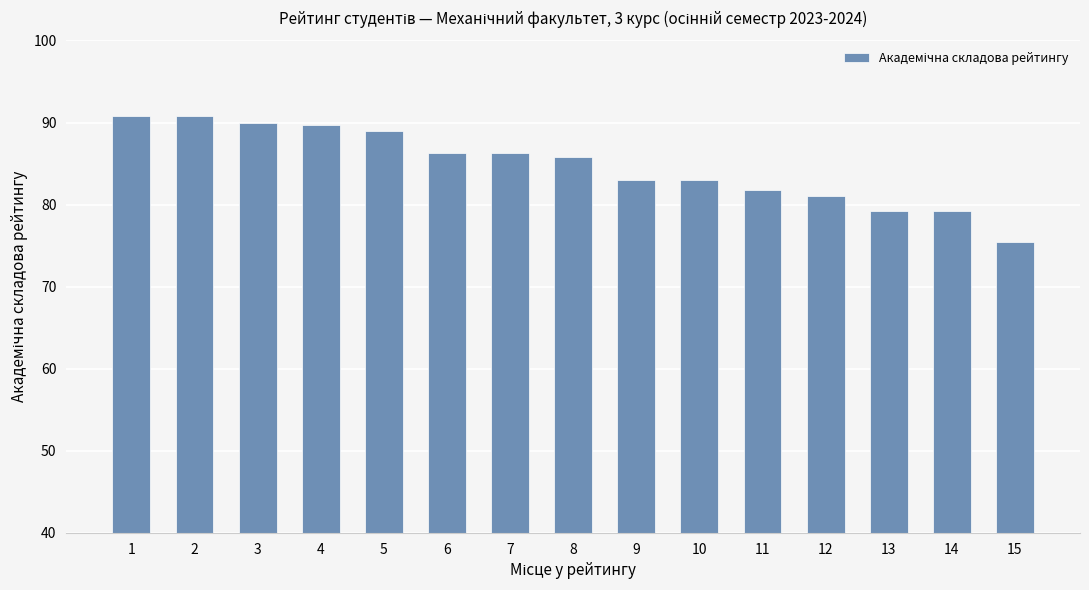

What is the average value?

84.8